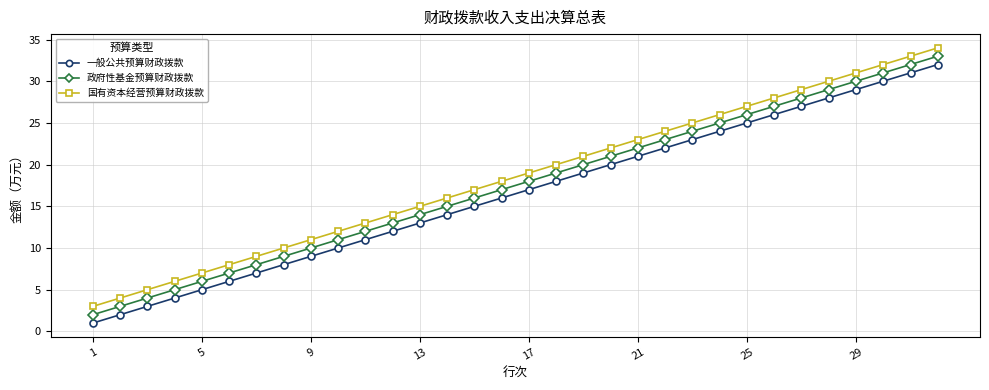

Reading left to right, list all the values displayed in this chart.

一般公共预算财政拨款: 1	2	3	4	5	6	7	8	9	10	11	12	13	14	15	16	17	18	19	20	21	22	23	24	25	26	27	28	29	30	31	32
政府性基金预算财政拨款: 2	3	4	5	6	7	8	9	10	11	12	13	14	15	16	17	18	19	20	21	22	23	24	25	26	27	28	29	30	31	32	33
国有资本经营预算财政拨款: 3	4	5	6	7	8	9	10	11	12	13	14	15	16	17	18	19	20	21	22	23	24	25	26	27	28	29	30	31	32	33	34